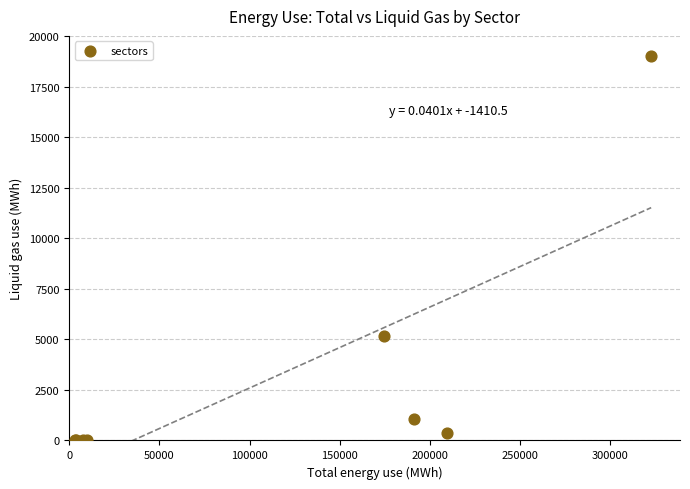

What Y value in the scatter plot is closest to 9498?

5151.9